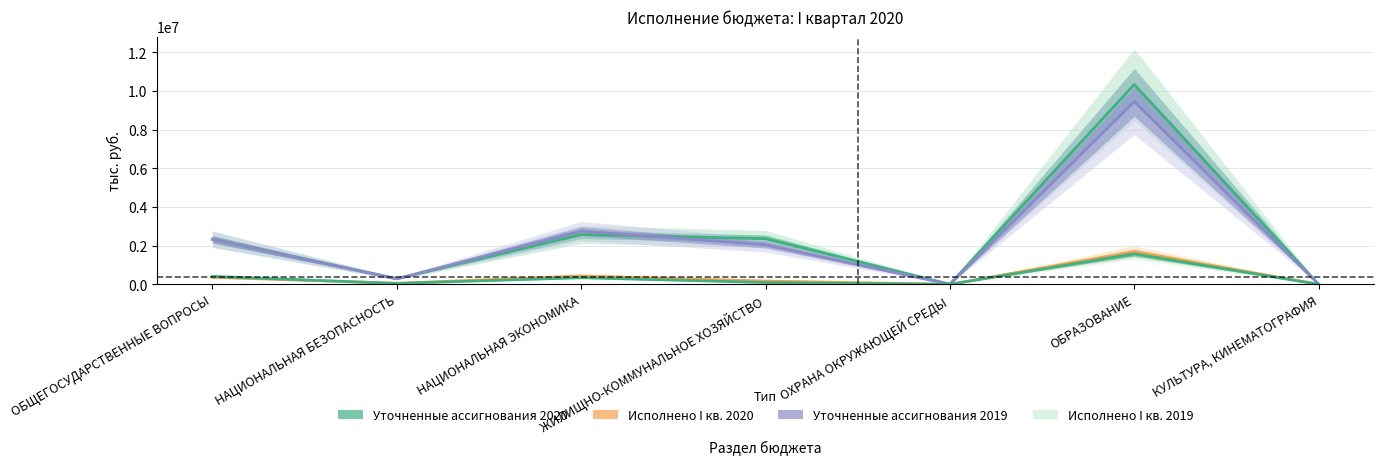

At which category is the sum across all series the highest?

ОБРАЗОВАНИЕ